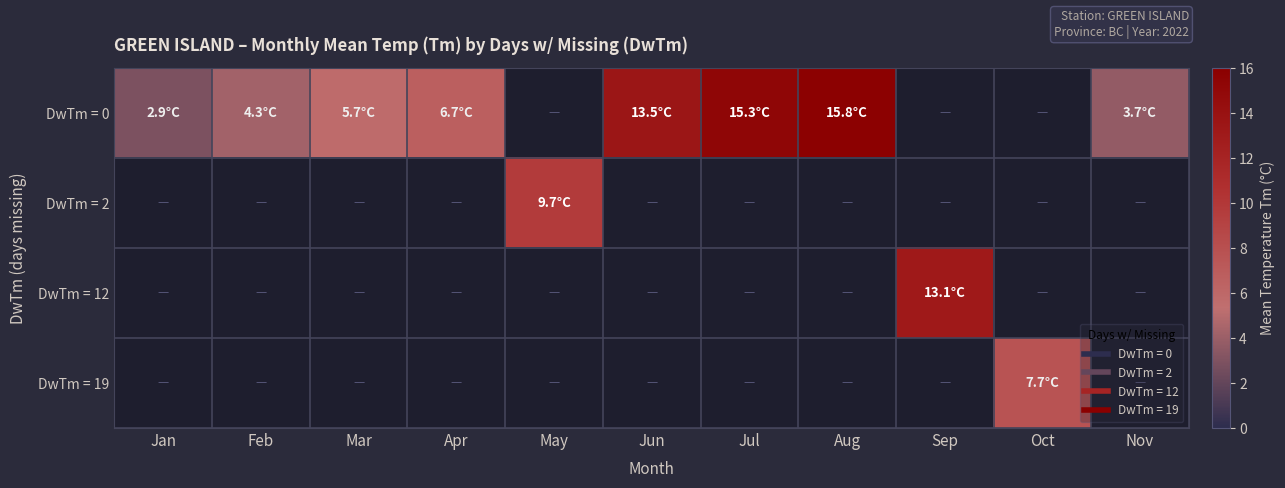

At how many categories does at least one series exceed 6?

7